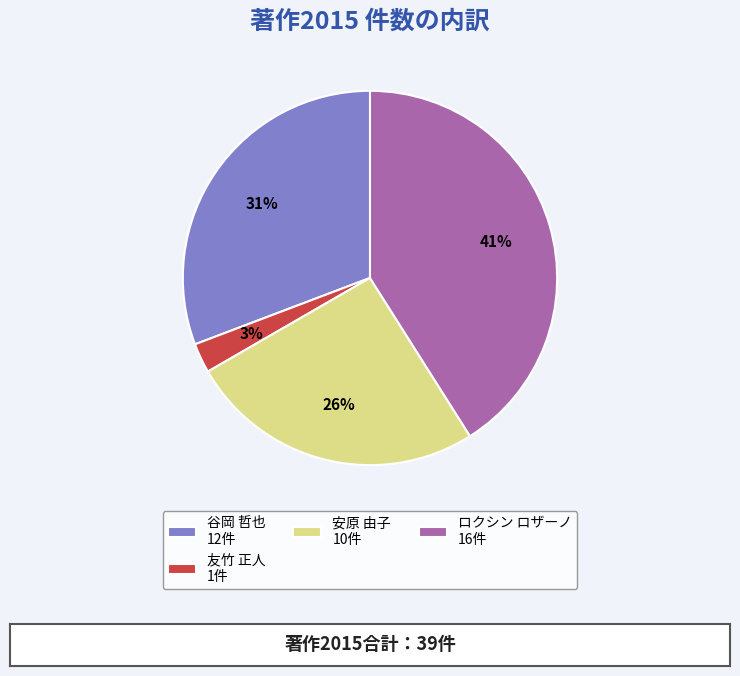

Does ロクシン ロザーノ 16件 account for over 50% of the chart?

No